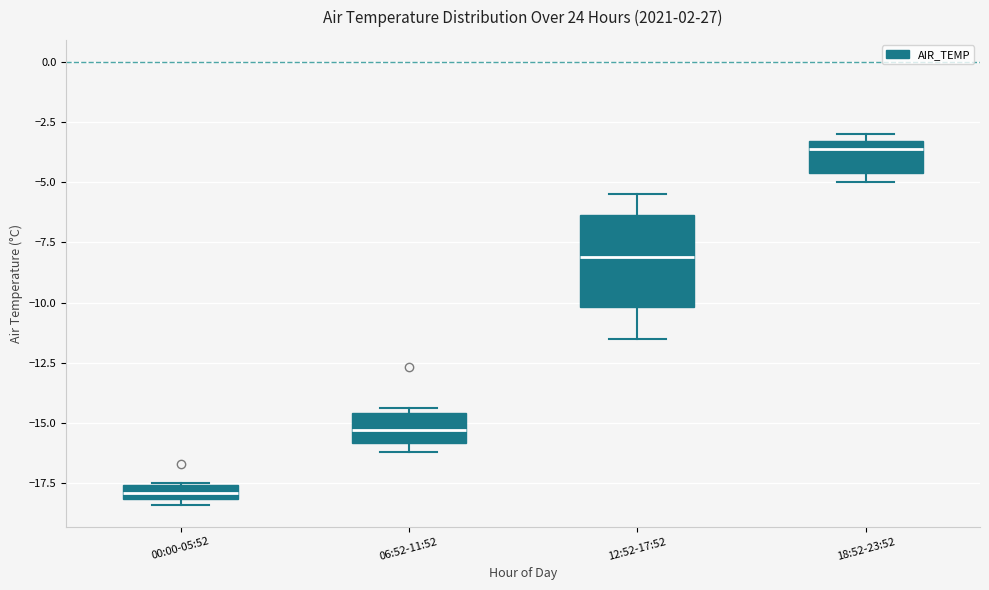

Which box's median line is the highest?

18:52-23:52